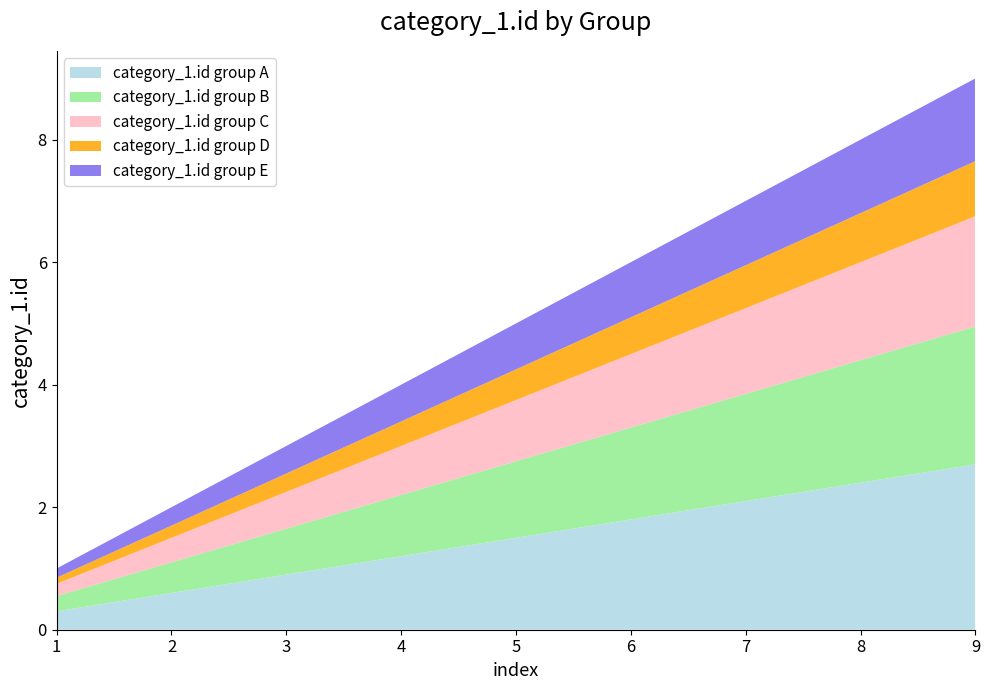

At which category is the sum across all series the highest?

9